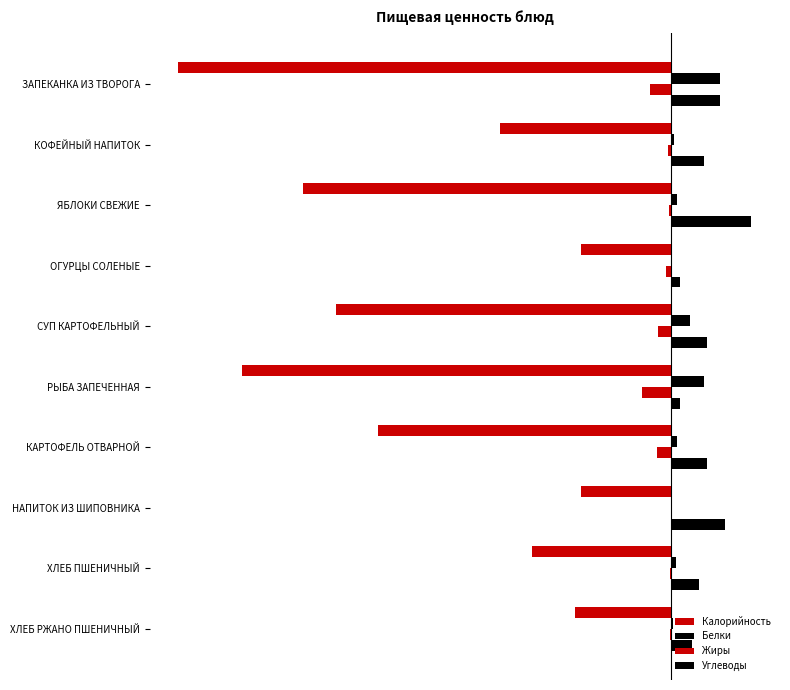

How many bars are there in each group?

4